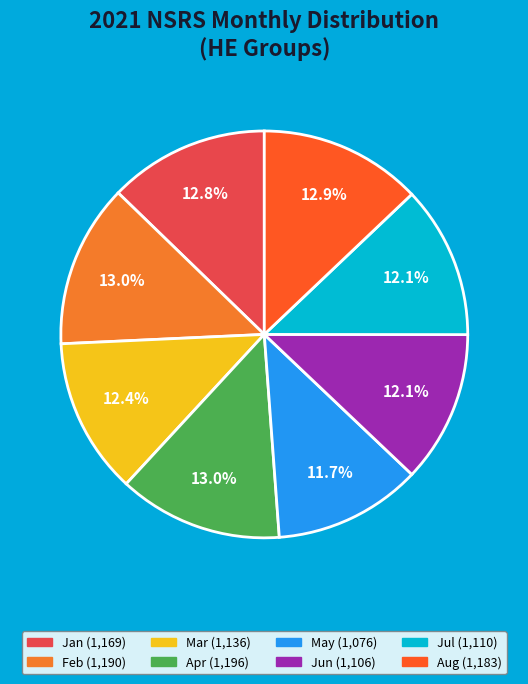

What is the smallest slice in the pie chart?

May